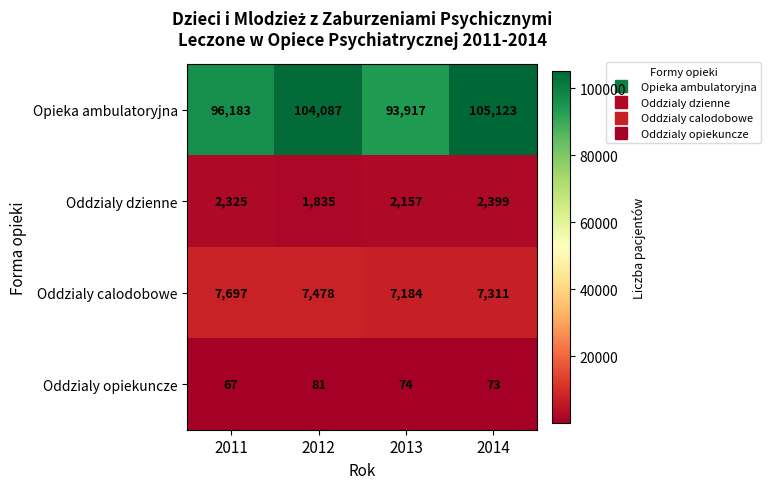

Reading left to right, transcribe all the data shown in this chart.

Opieka ambulatoryjna: 96183	104087	93917	105123
Oddzialy dzienne: 2325	1835	2157	2399
Oddzialy calodobowe: 7697	7478	7184	7311
Oddzialy opiekuncze: 67	81	74	73